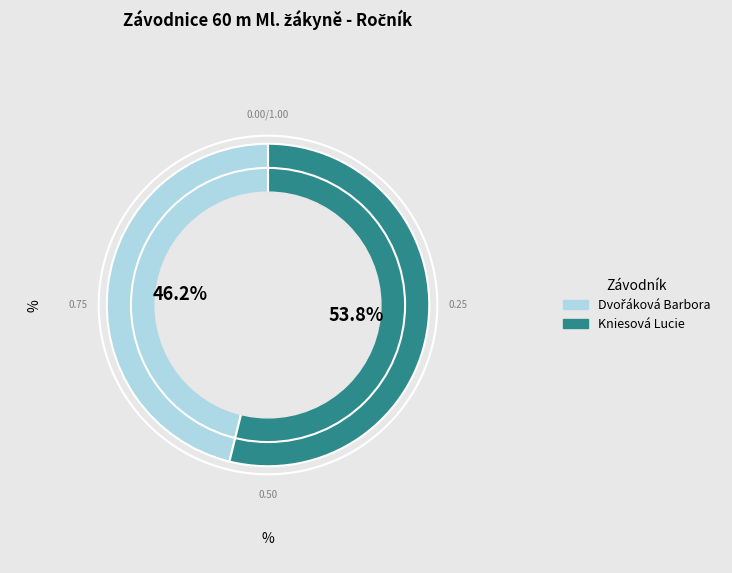

What is the largest slice in the pie chart?

Kniesová Lucie